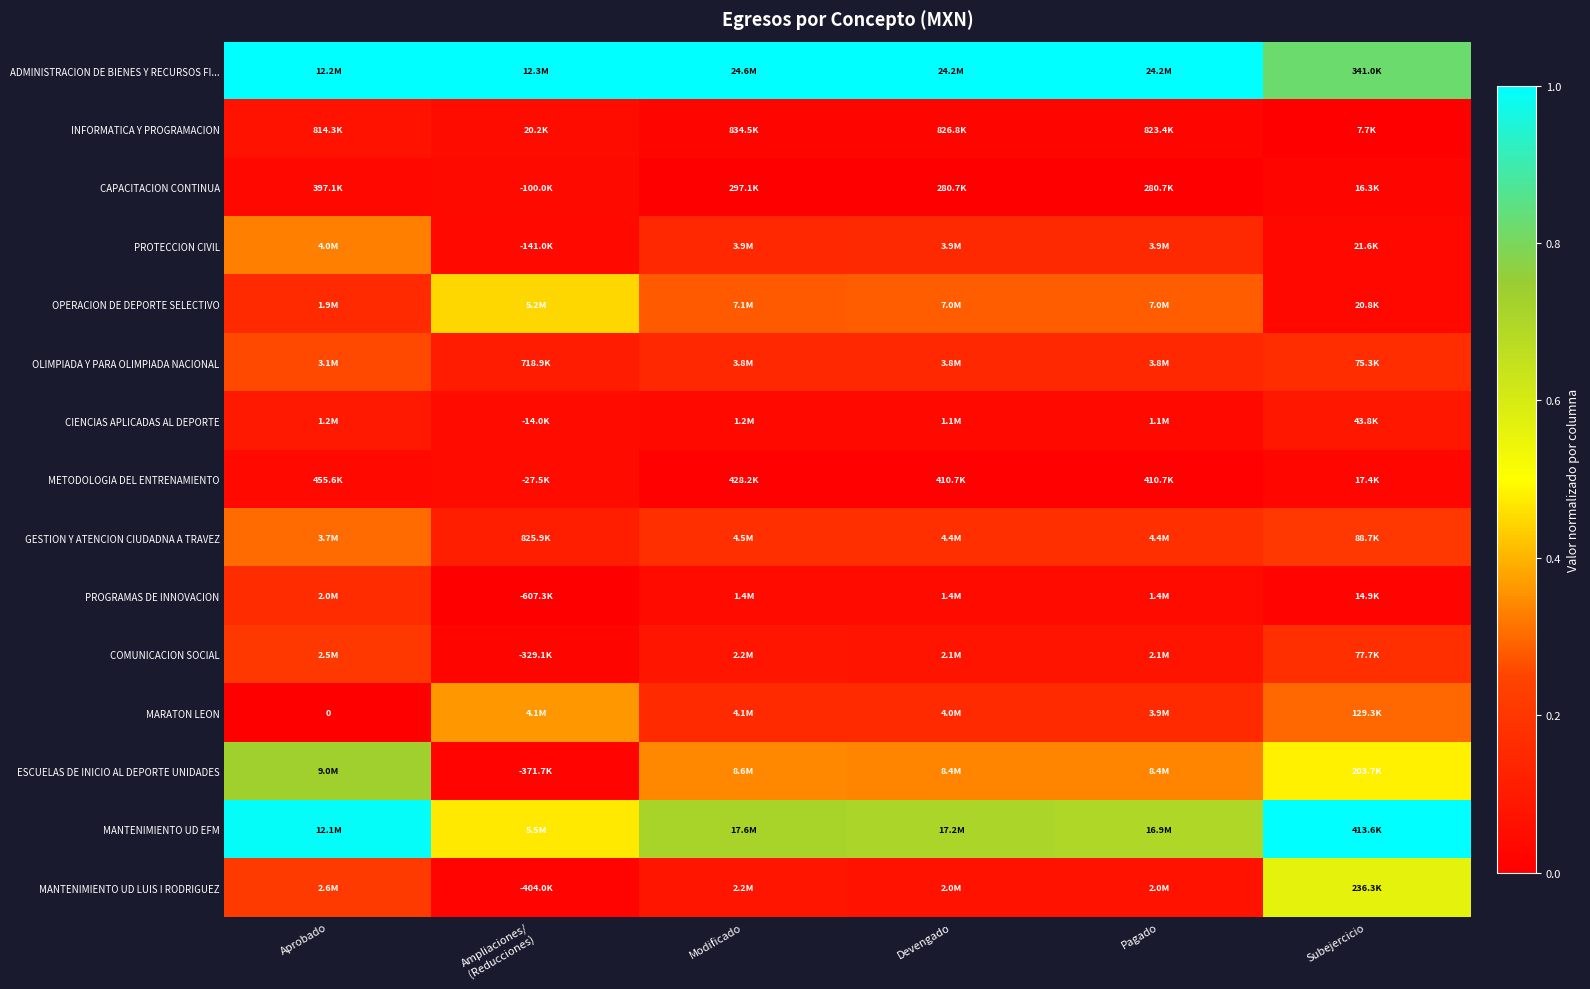

How many distinct data groups are displayed?

15